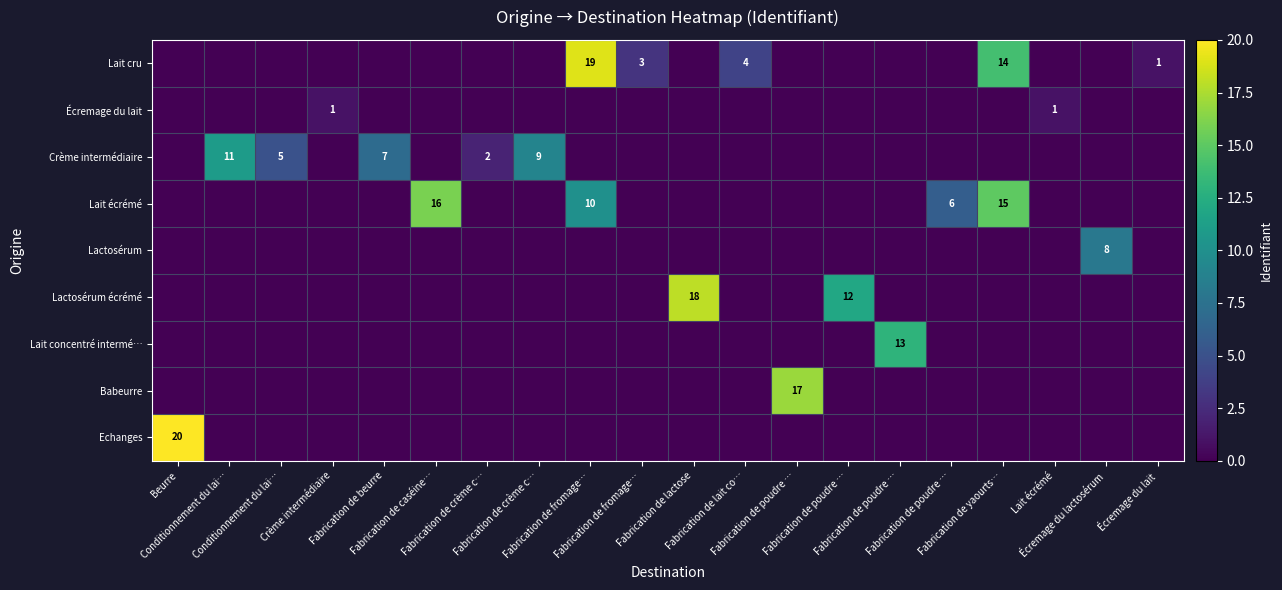

At which category is the sum across all series the highest?

Fabrication de fromage…